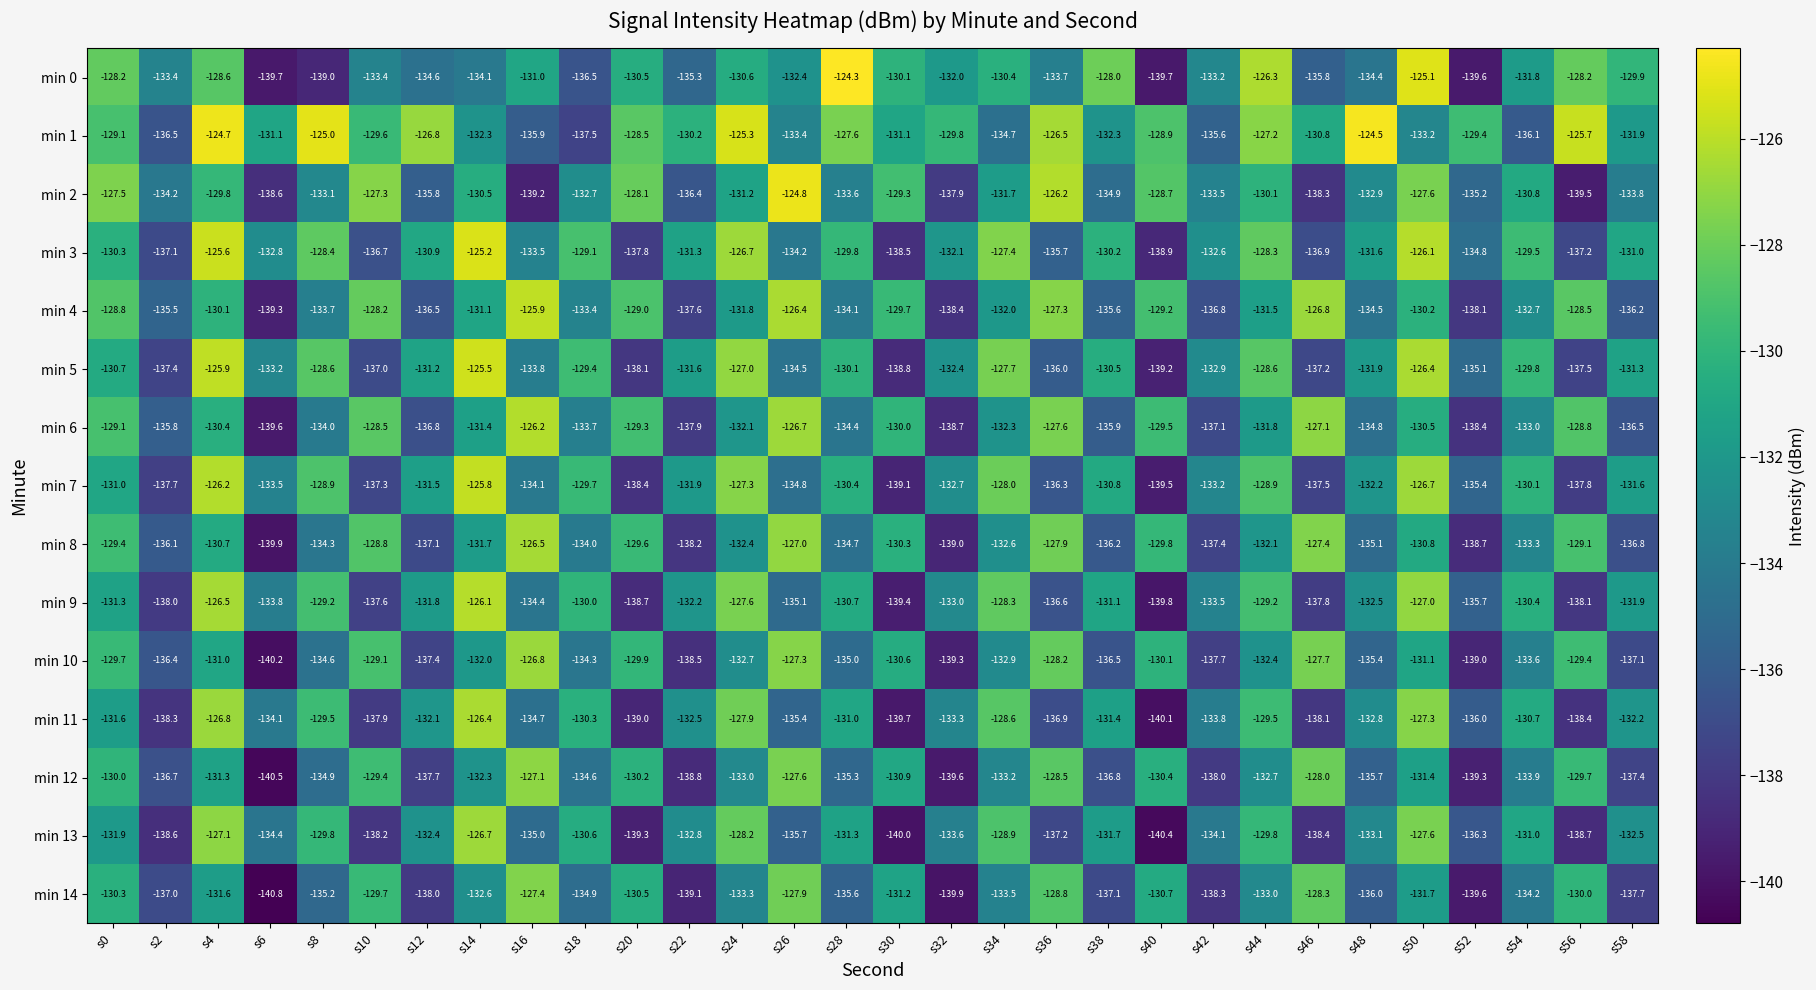

What is the difference between the maximum and minimum values in the min 1 series?

13.0